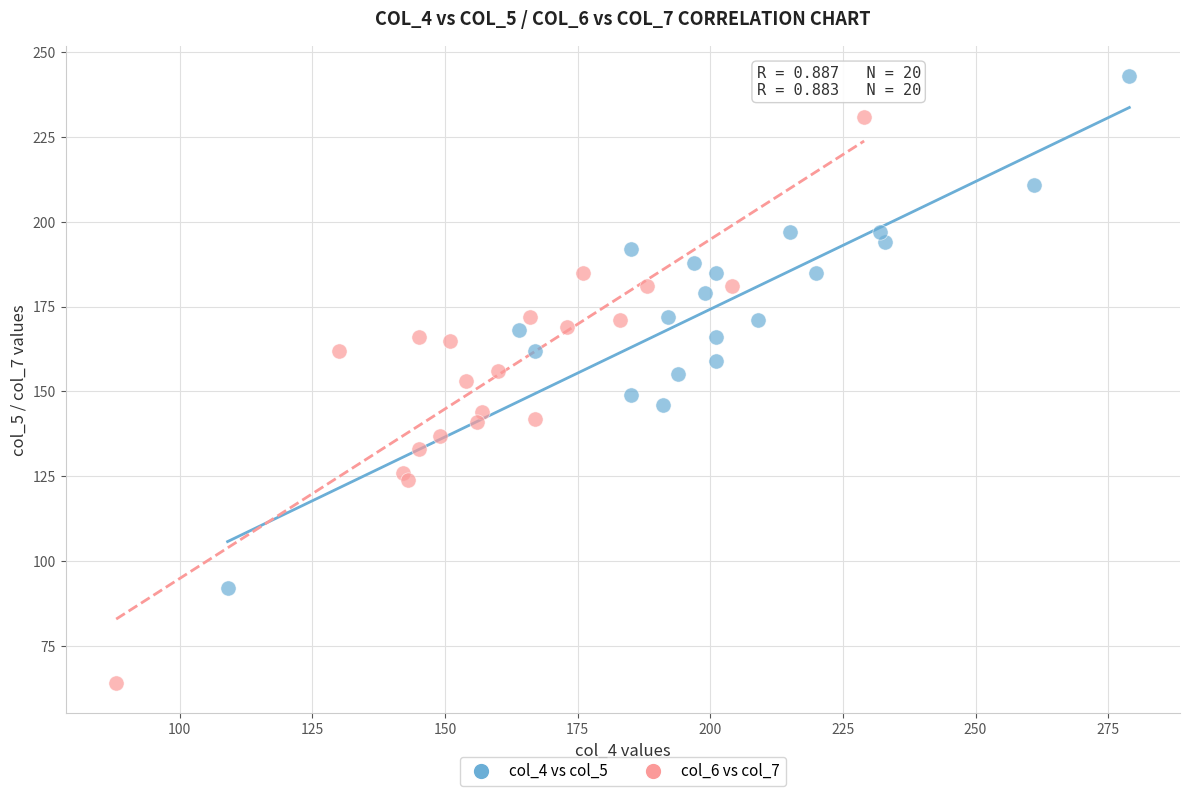

Which series contains the highest Y value?

col_4 vs col_5